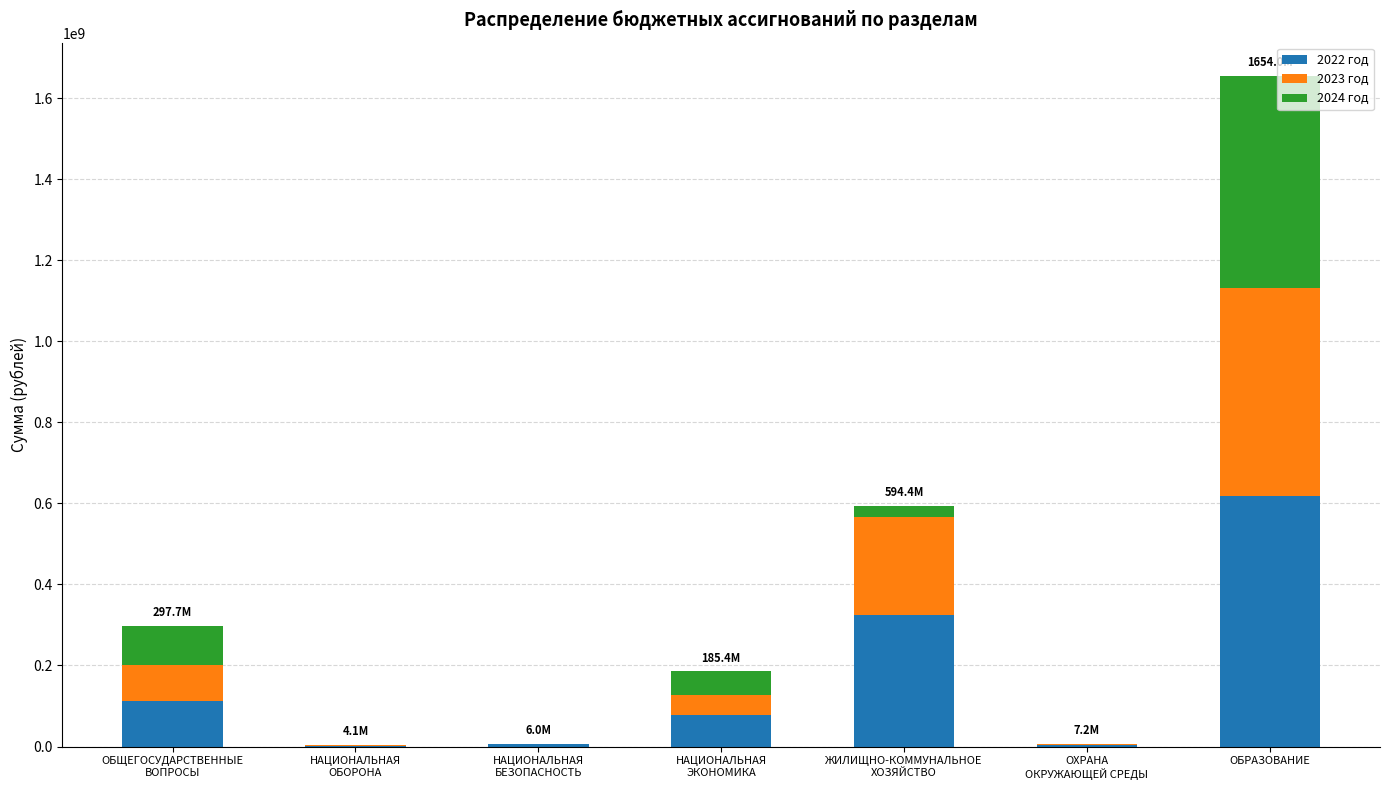

How many series are shown in this chart?

3